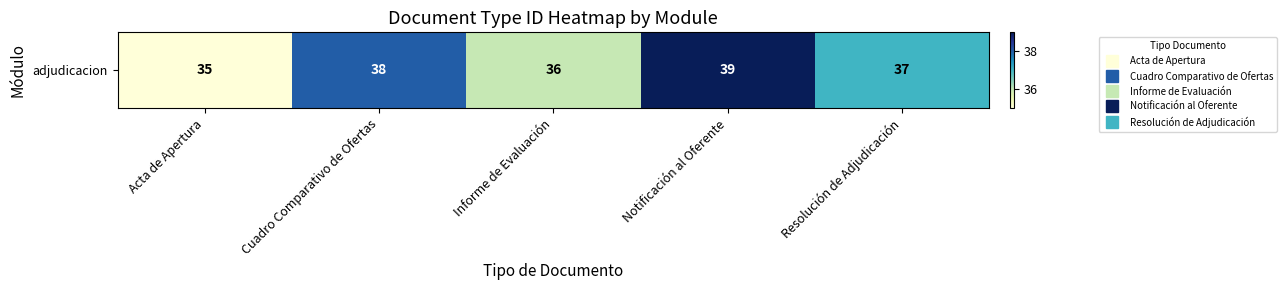

What is the difference between the second highest and minimum values?

3